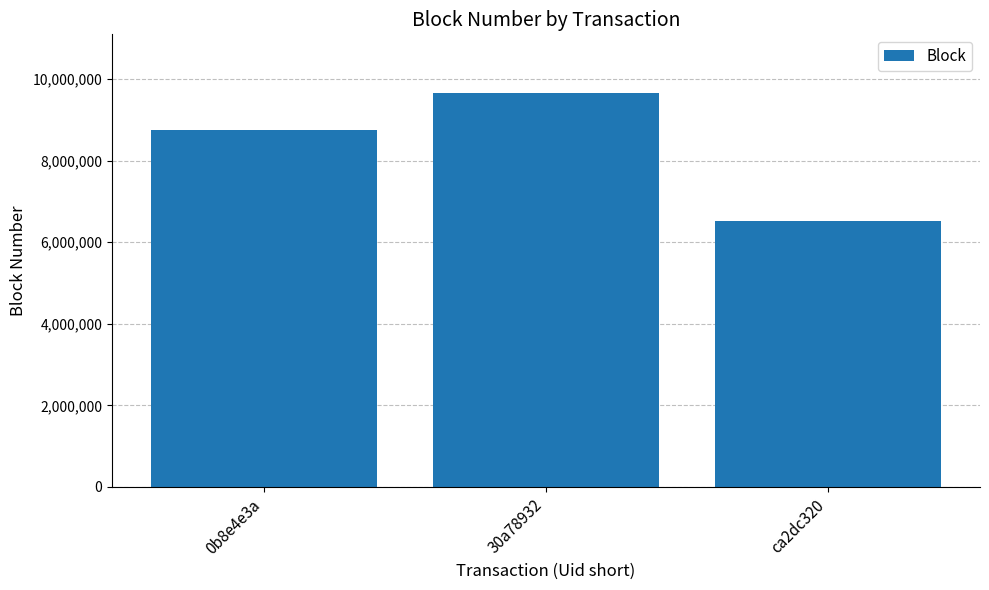

What is the approximate value at 0b8e4e3a?

8747091